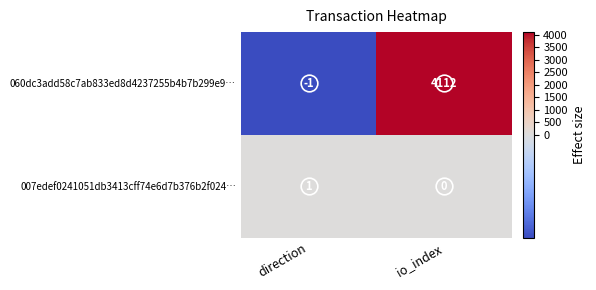

Which series has the largest total across all categories?

060dc3add58c7ab833ed8d4237255b4b7b299e9…